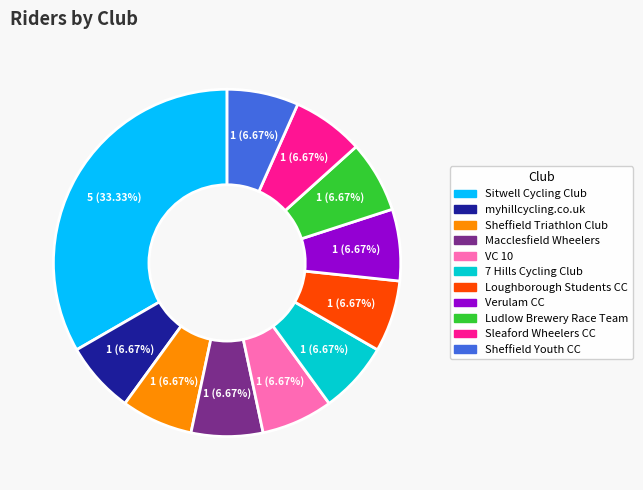

Is VC 10 the majority of the pie?

No